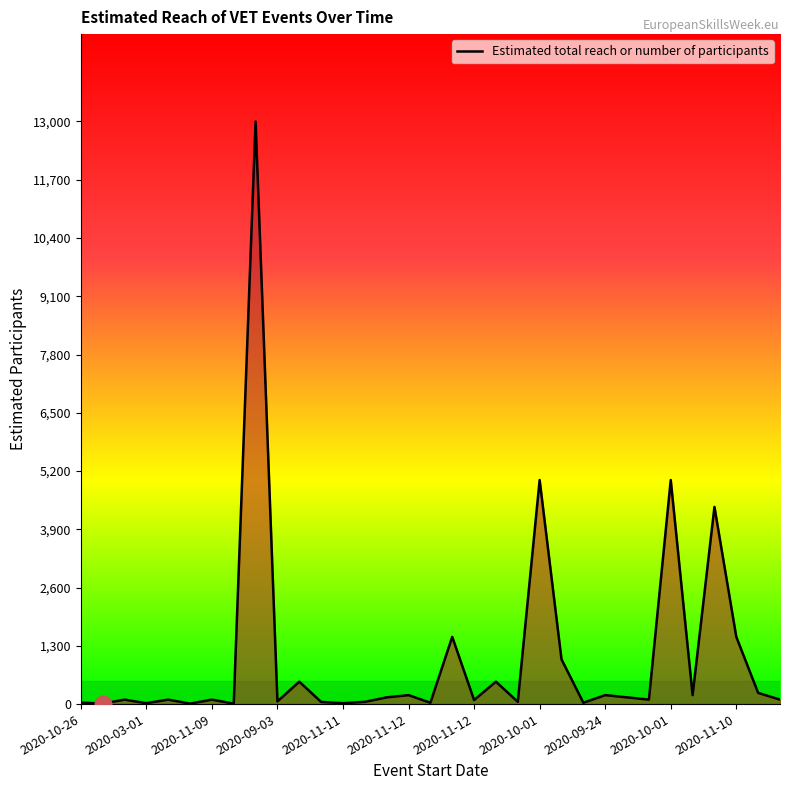

What is the difference between the maximum and minimum values?

12990